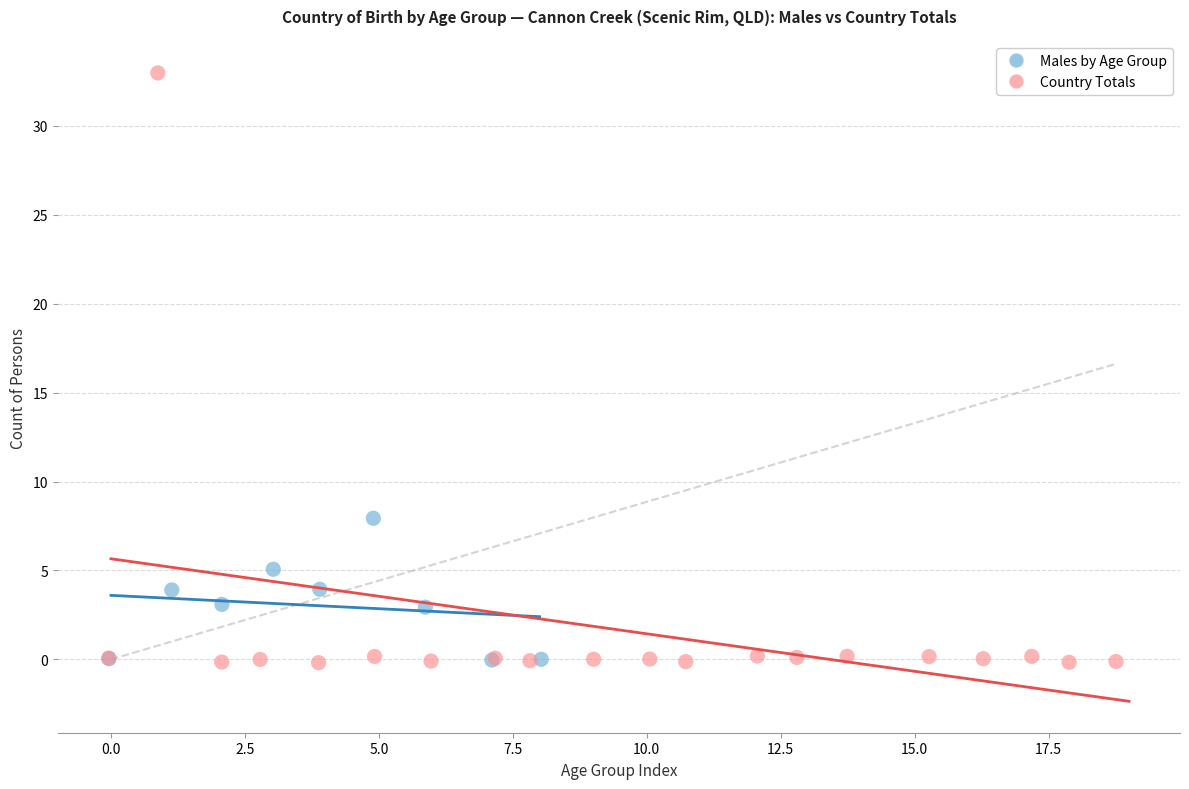

Which series reaches the maximum Y coordinate?

Country Totals